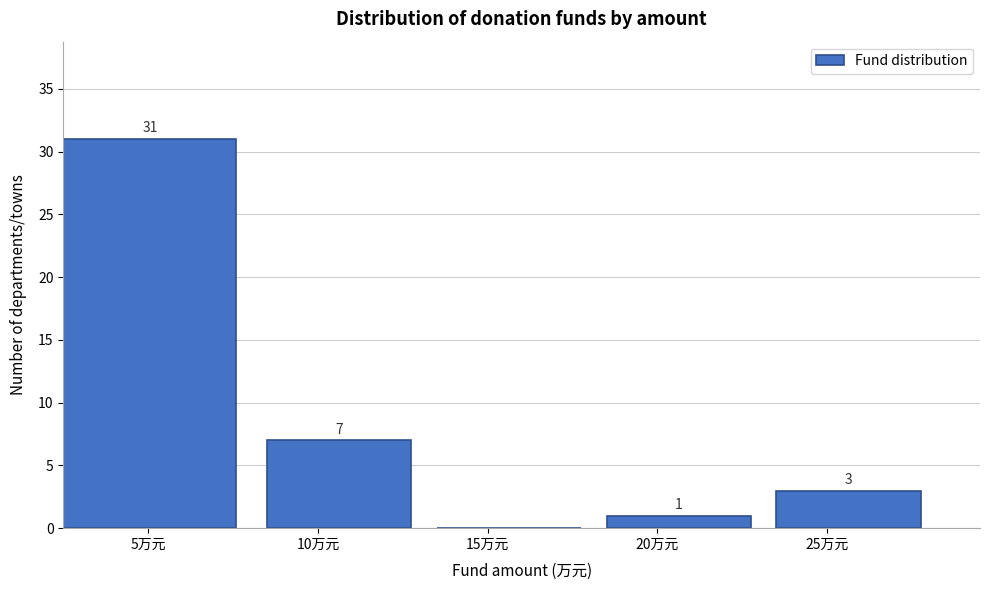

Reading left to right, transcribe all the data shown in this chart.

5万元=31	10万元=7	15万元=0	20万元=1	25万元=3